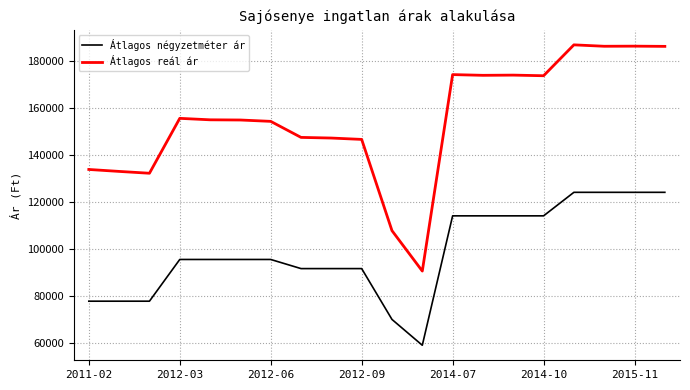

What is the difference between the maximum and second lowest values in the Átlagos reál ár series?

79171